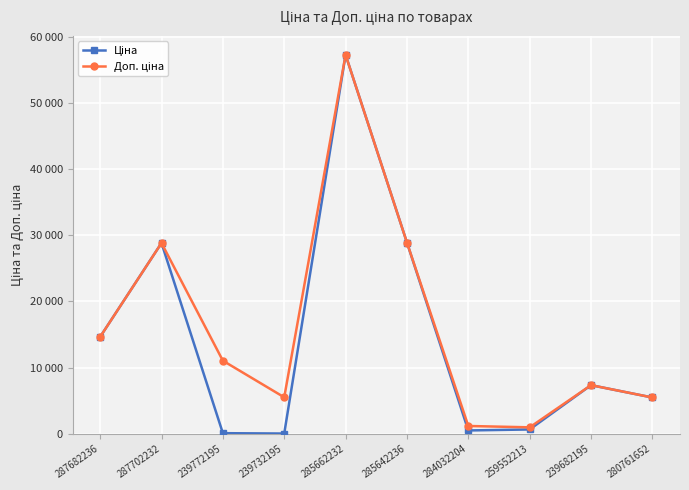

Where is Доп. ціна nearest to the value 29114?

285642236